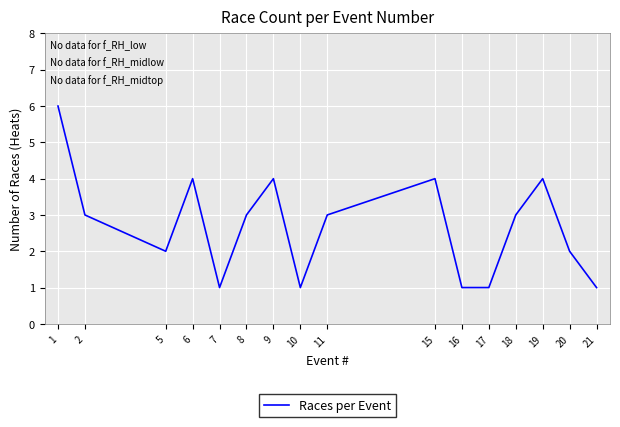

How many series are shown in this chart?

1